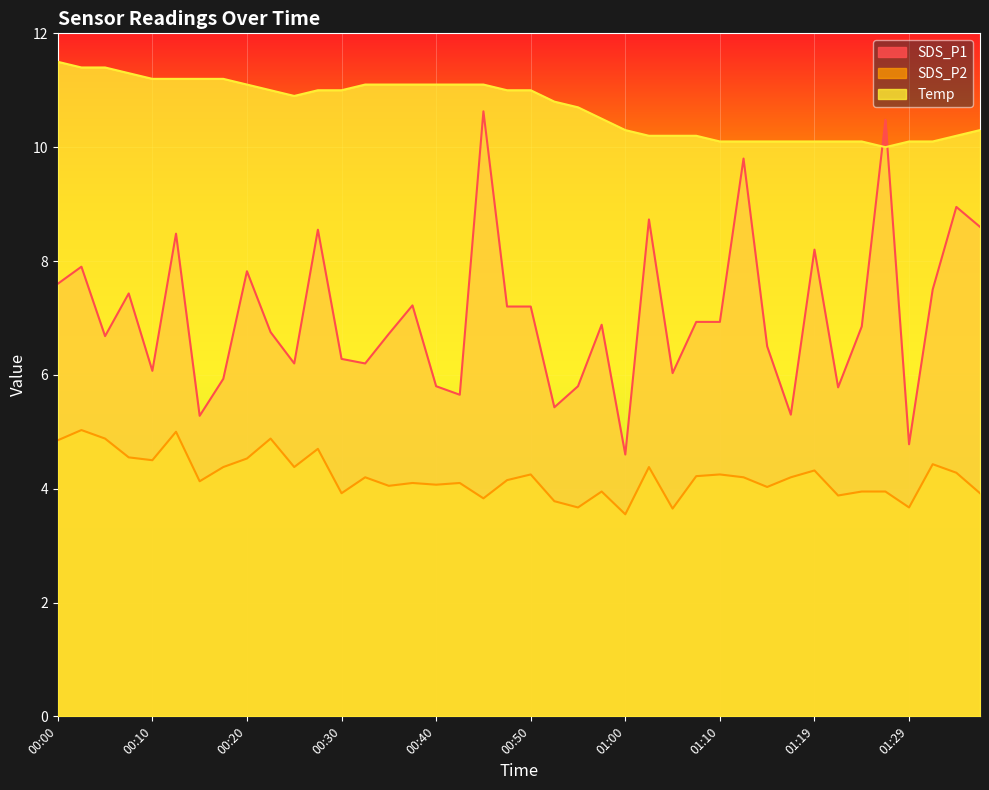

What is the maximum value shown in the chart?

11.5